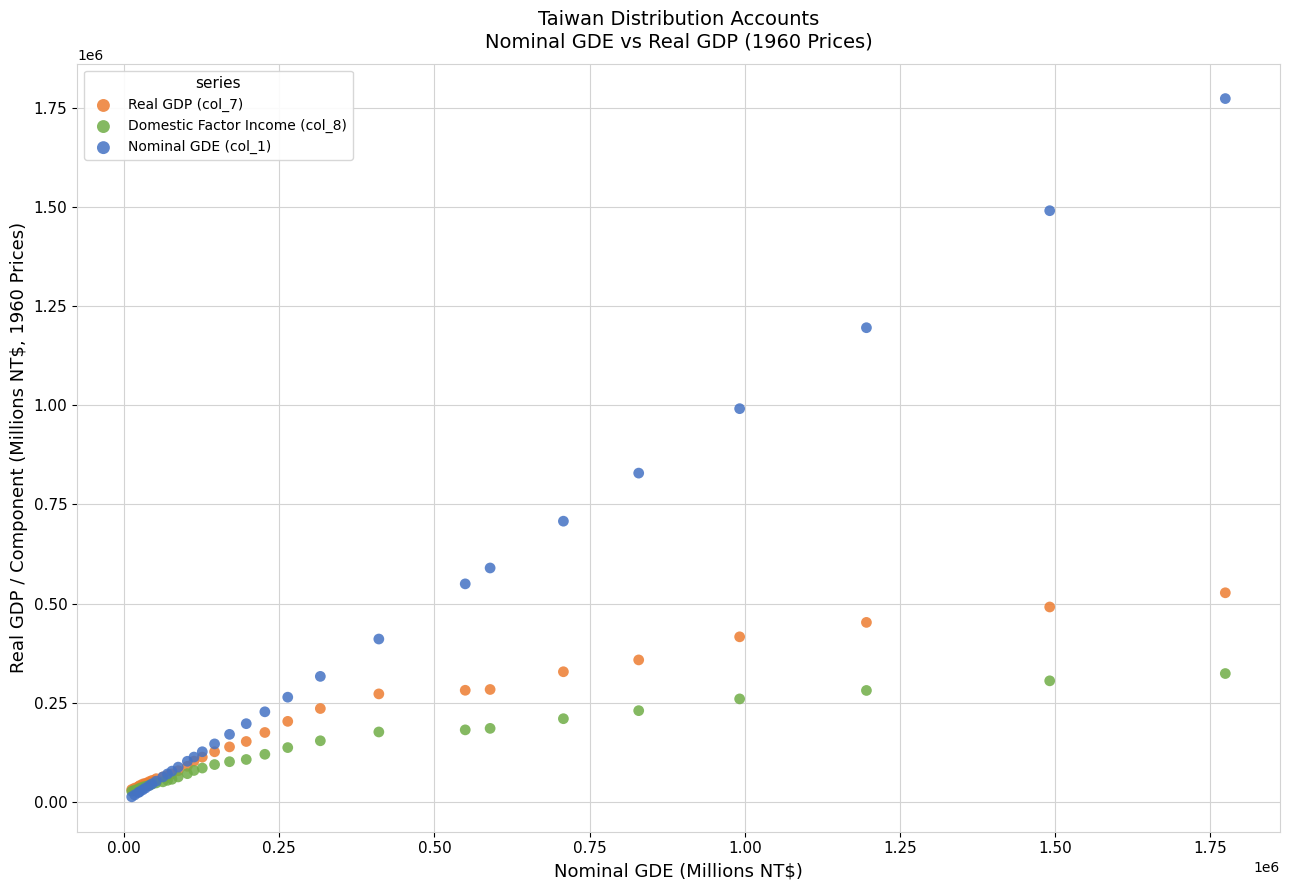

What are all the series names shown in the legend?

Real GDP (col_7), Domestic Factor Income (col_8), Nominal GDE (col_1)